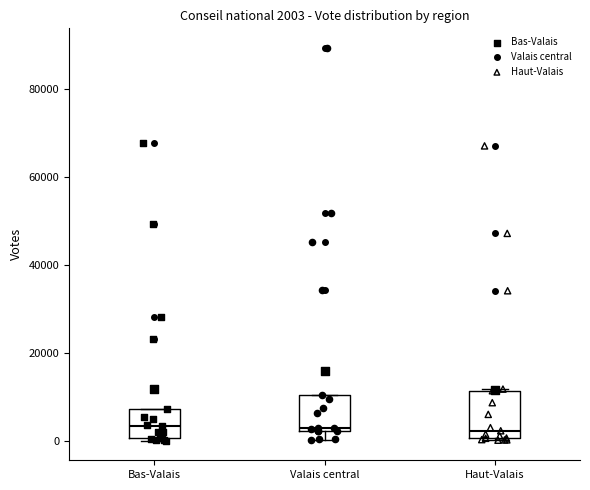

Which box is the tallest, from its lower edge to its upper edge?

Haut-Valais